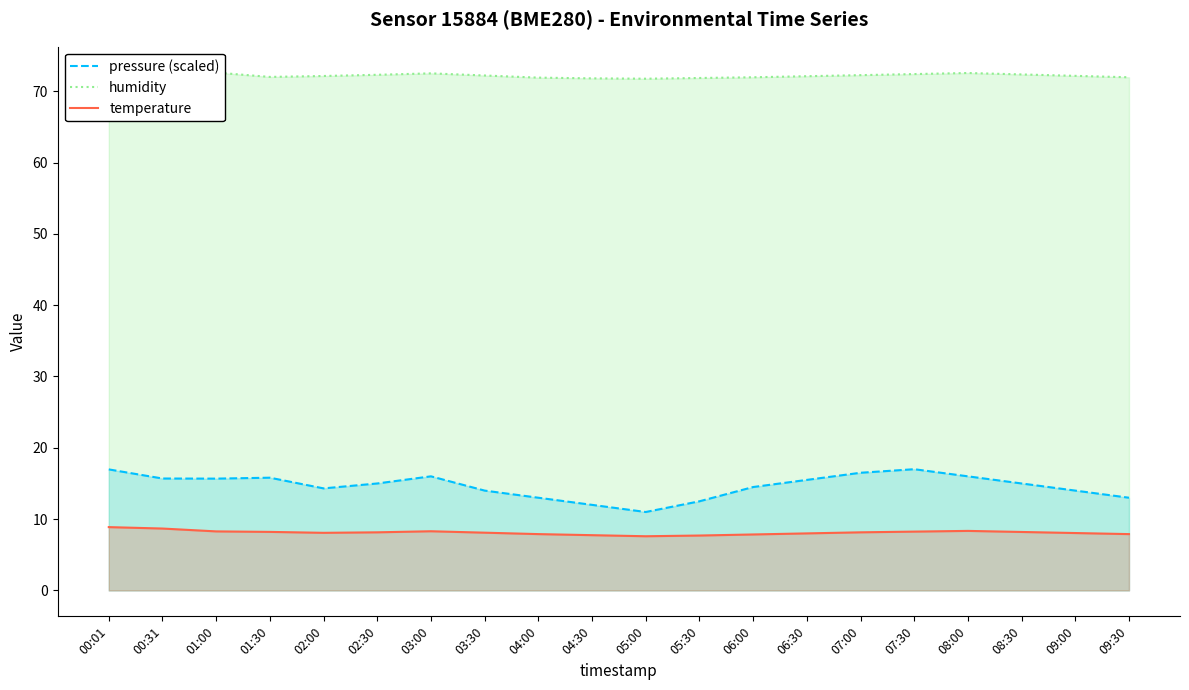

True or false: humidity has more than 0 points higher than both neighbors.

True